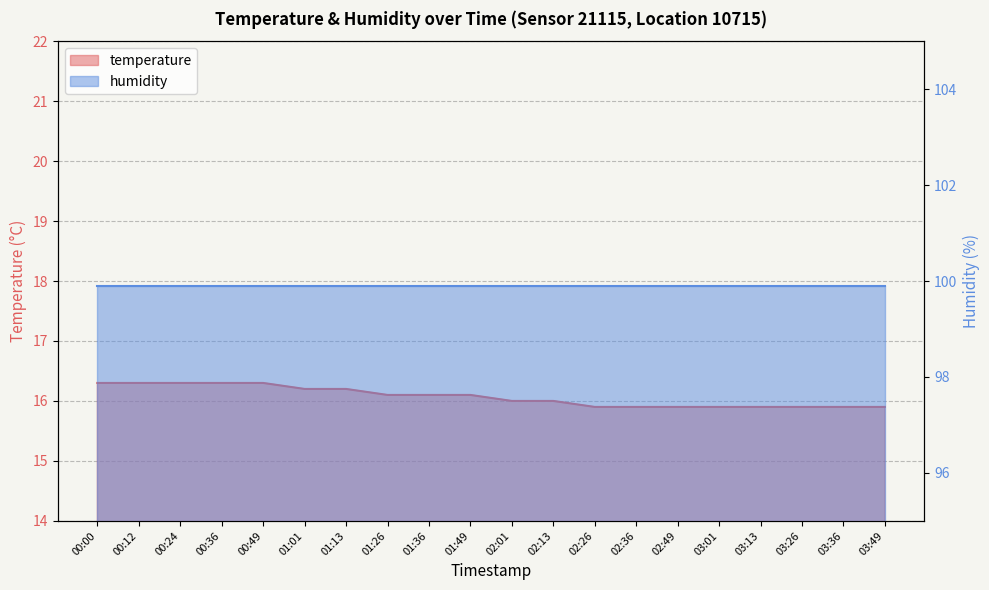

What is the label of the 1st point from the right?

03:49